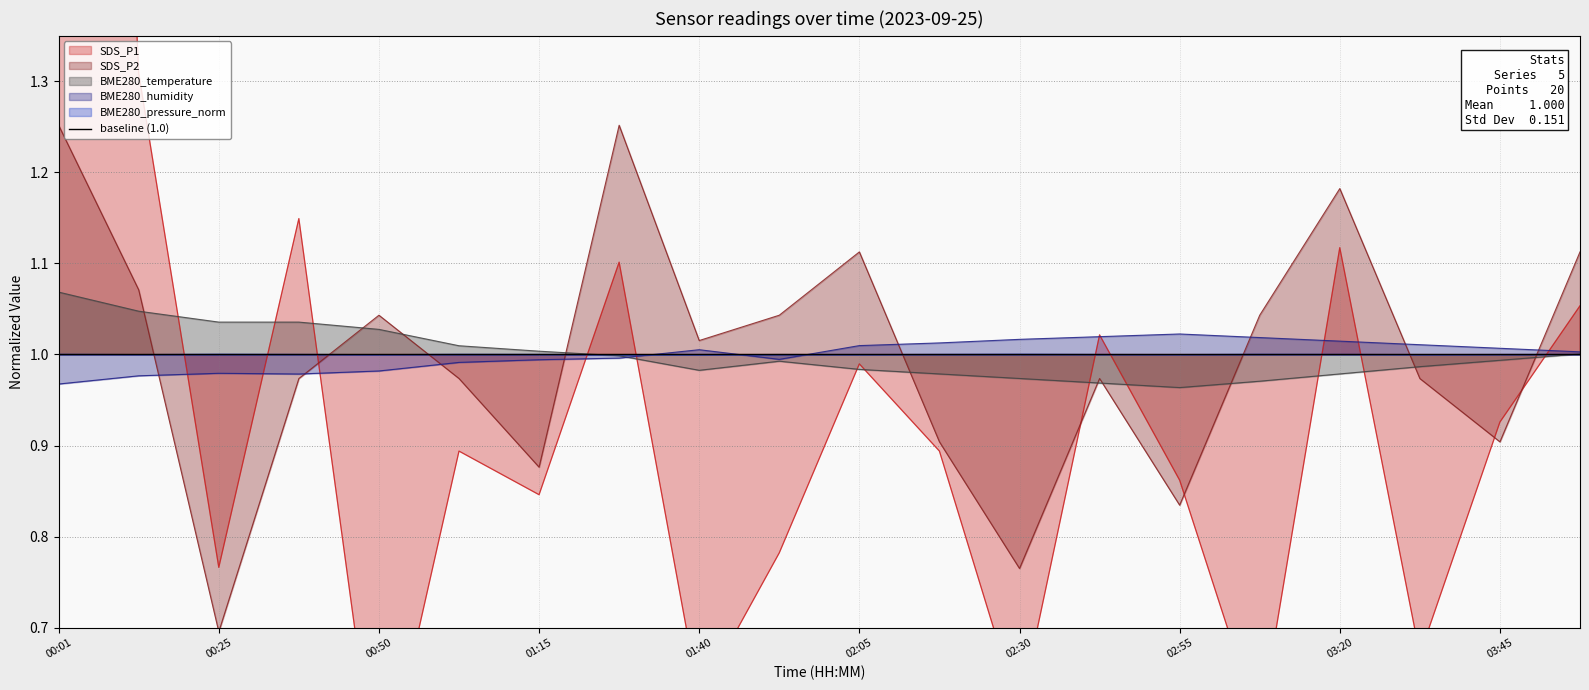

Reading right to left, transcribe all the data shown in this chart.

SDS_P1: 1.1	0.9	0.7	1.1	0.6	0.9	1.0	0.6	0.9	1.0	0.8	0.6	1.1	0.8	0.9	0.5	1.1	0.8	1.3	3.3
SDS_P2: 1.1	0.9	1.0	1.2	1.0	0.8	1.0	0.8	0.9	1.1	1.0	1.0	1.3	0.9	1.0	1.0	1.0	0.7	1.1	1.3
BME280_temperature: 1.0	1.0	1.0	1.0	1.0	1.0	1.0	1.0	1.0	1.0	1.0	1.0	1.0	1.0	1.0	1.0	1.0	1.0	1.0	1.1
BME280_humidity: 1.0	1.0	1.0	1.0	1.0	1.0	1.0	1.0	1.0	1.0	1.0	1.0	1.0	1.0	1.0	1.0	1.0	1.0	1.0	1.0
BME280_pressure_norm: 1.0	1.0	1.0	1.0	1.0	1.0	1.0	1.0	1.0	1.0	1.0	1.0	1.0	1.0	1.0	1.0	1.0	1.0	1.0	1.0